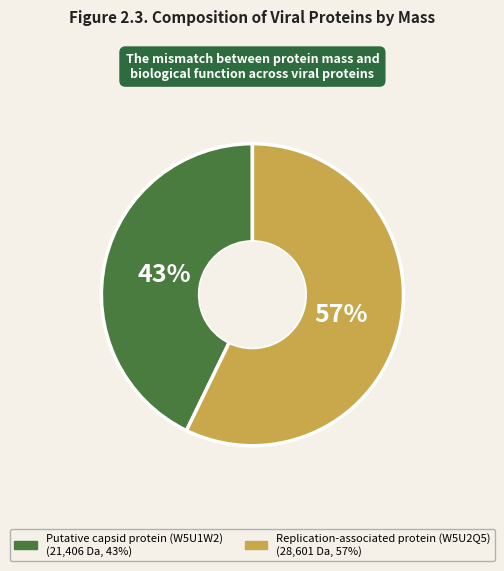

Between Replication-associated protein (W5U2Q5) and Putative capsid protein (W5U1W2), which is larger?

Replication-associated protein (W5U2Q5)